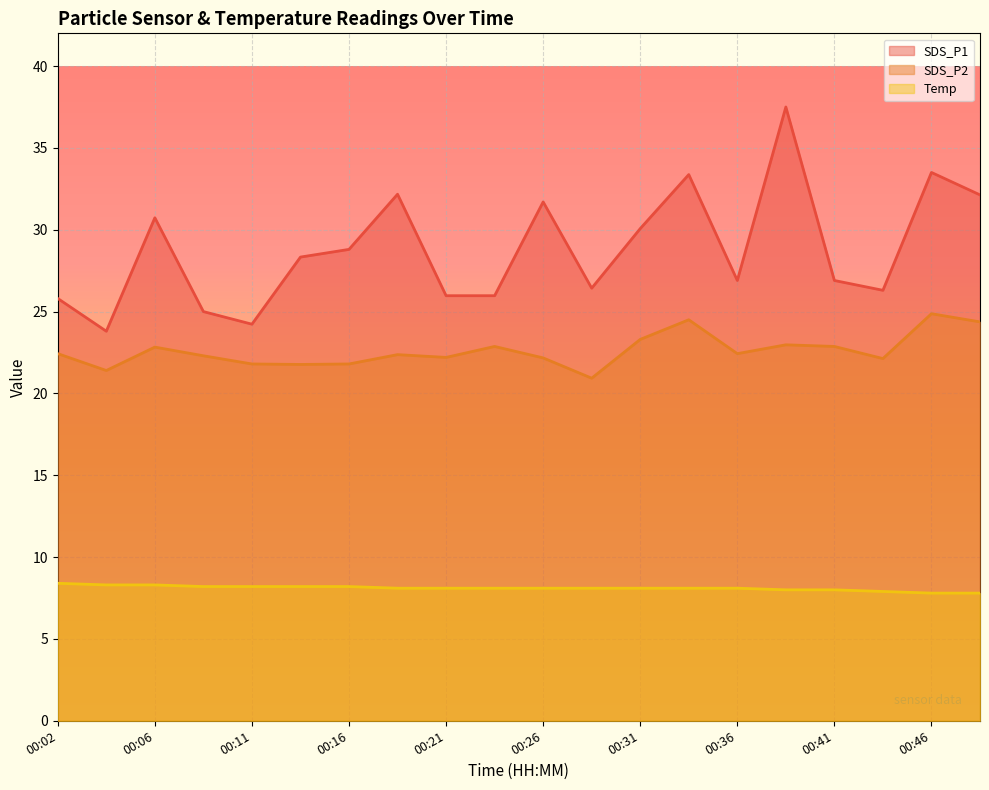

What are all the series names shown in the legend?

SDS_P1, SDS_P2, Temp